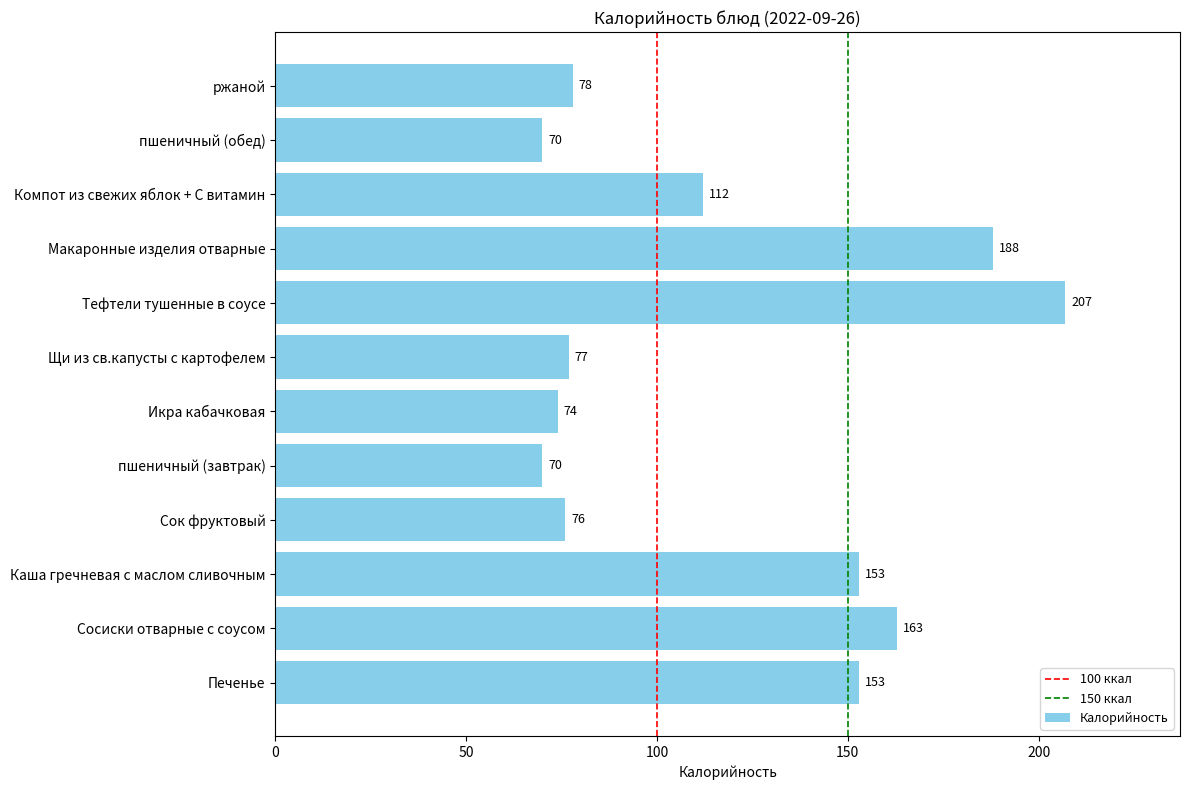

What is the average value?

118